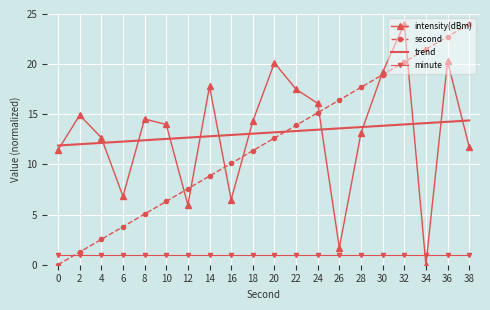

The value of trend at 6 is 17.5. True or false?

False